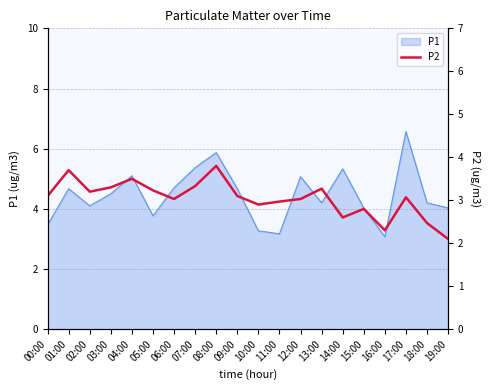

Reading left to right, extract all data points from this chart.

3.1	3.7	3.2	3.3	3.5	3.2	3.0	3.3	3.8	3.1	2.9	3.0	3.0	3.3	2.6	2.8	2.3	3.1	2.5	2.1